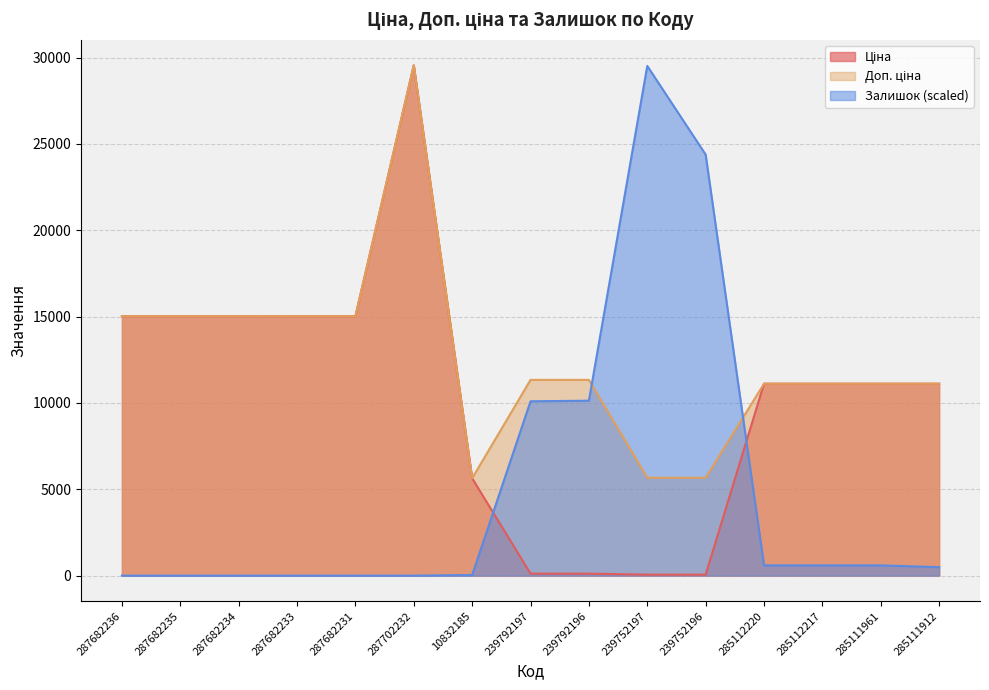

Rank the series by their average value, from highest to lowest.

Доп. ціна, Ціна, Залишок